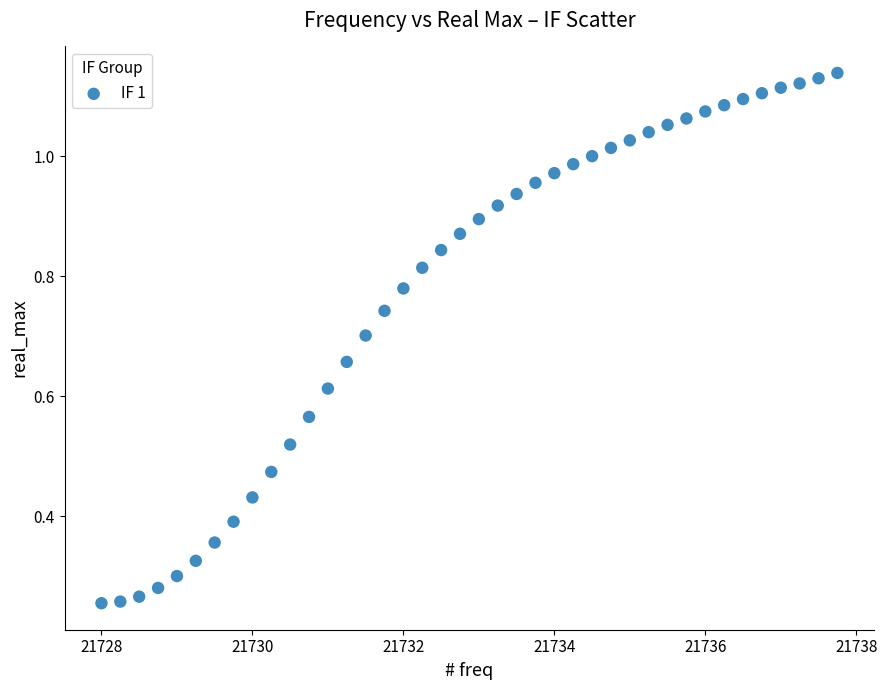

What is the range of X values (max minus min)?

9.8